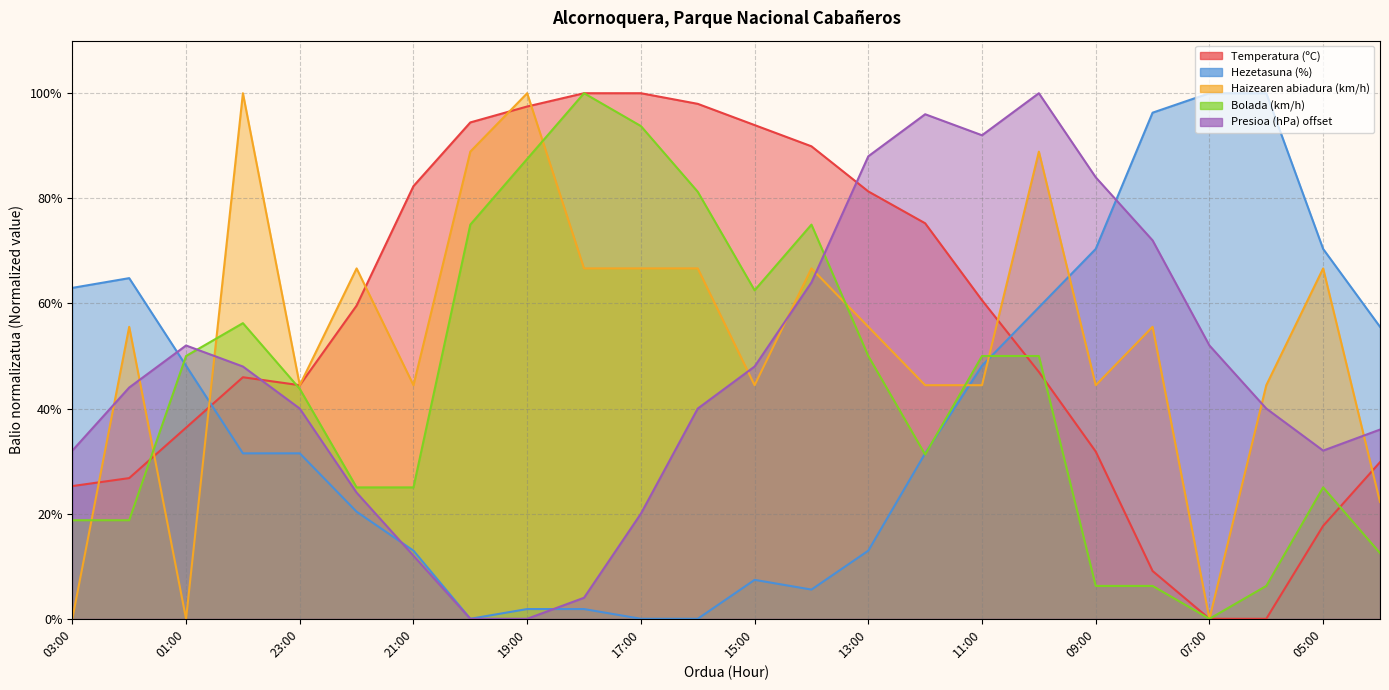

How many distinct data groups are displayed?

5